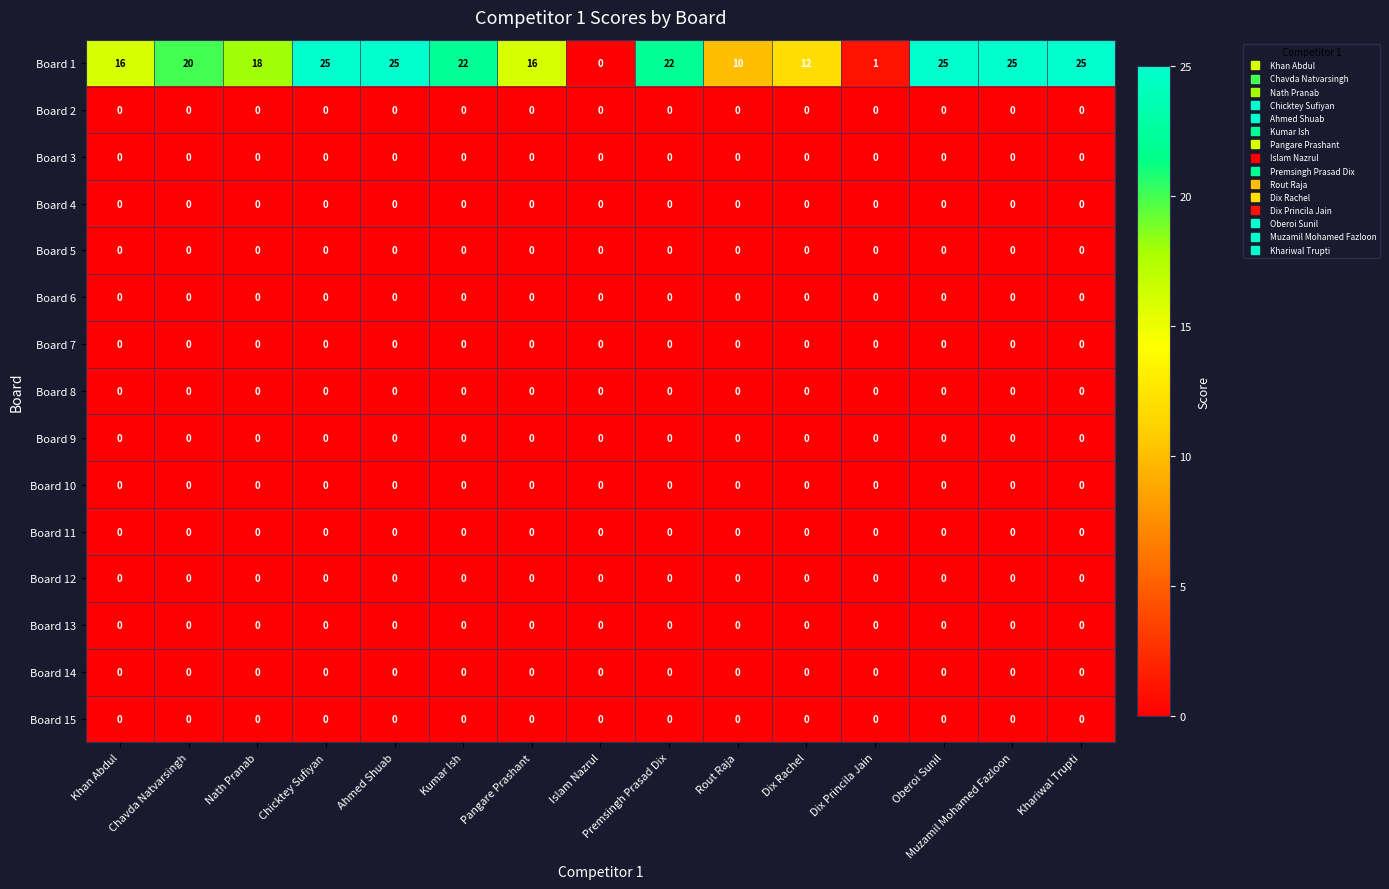

What is the highest value of the Board 1 series?

25